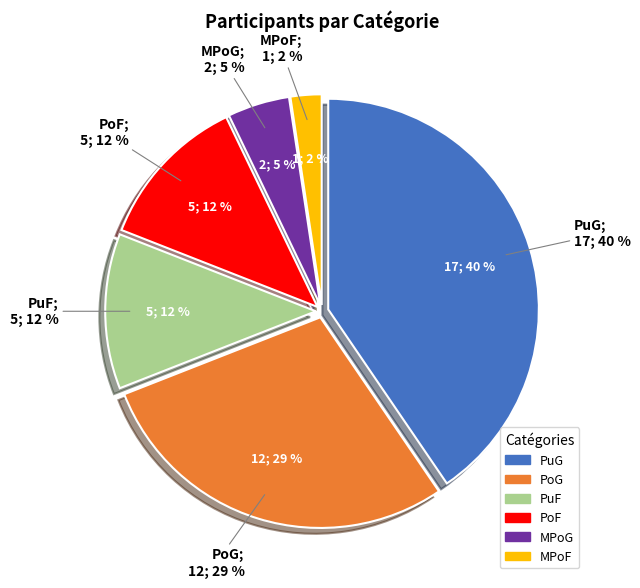

To the nearest percent, what is the difference between the largest and smallest slice percentages?

38%